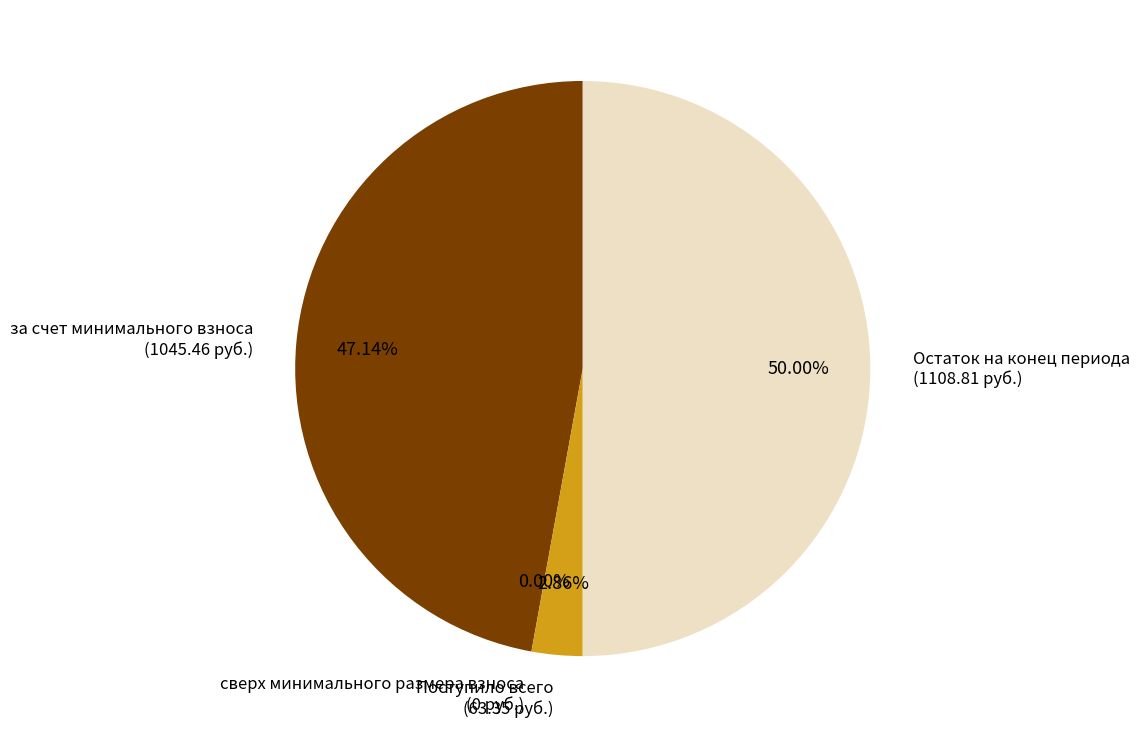

What percentage is the Остаток на конец периода slice, to the nearest percent?

50%